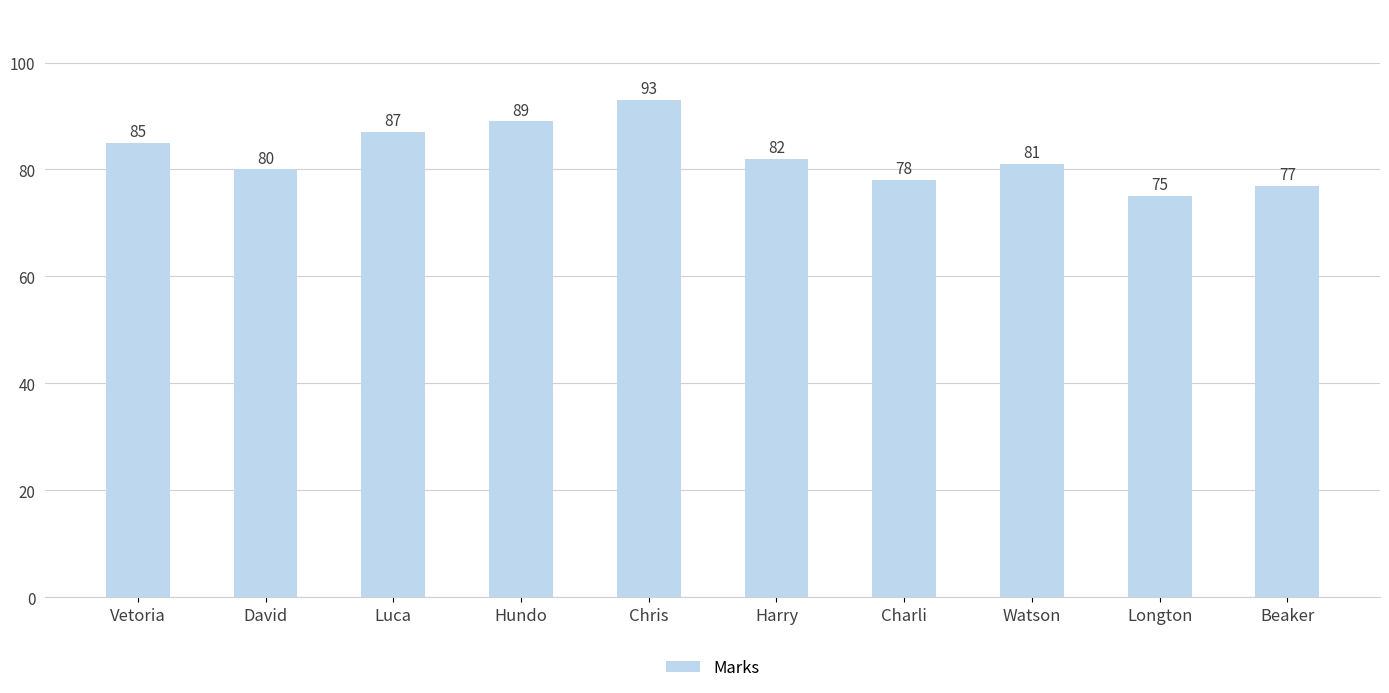

Which has a higher value, Luca or Harry?

Luca